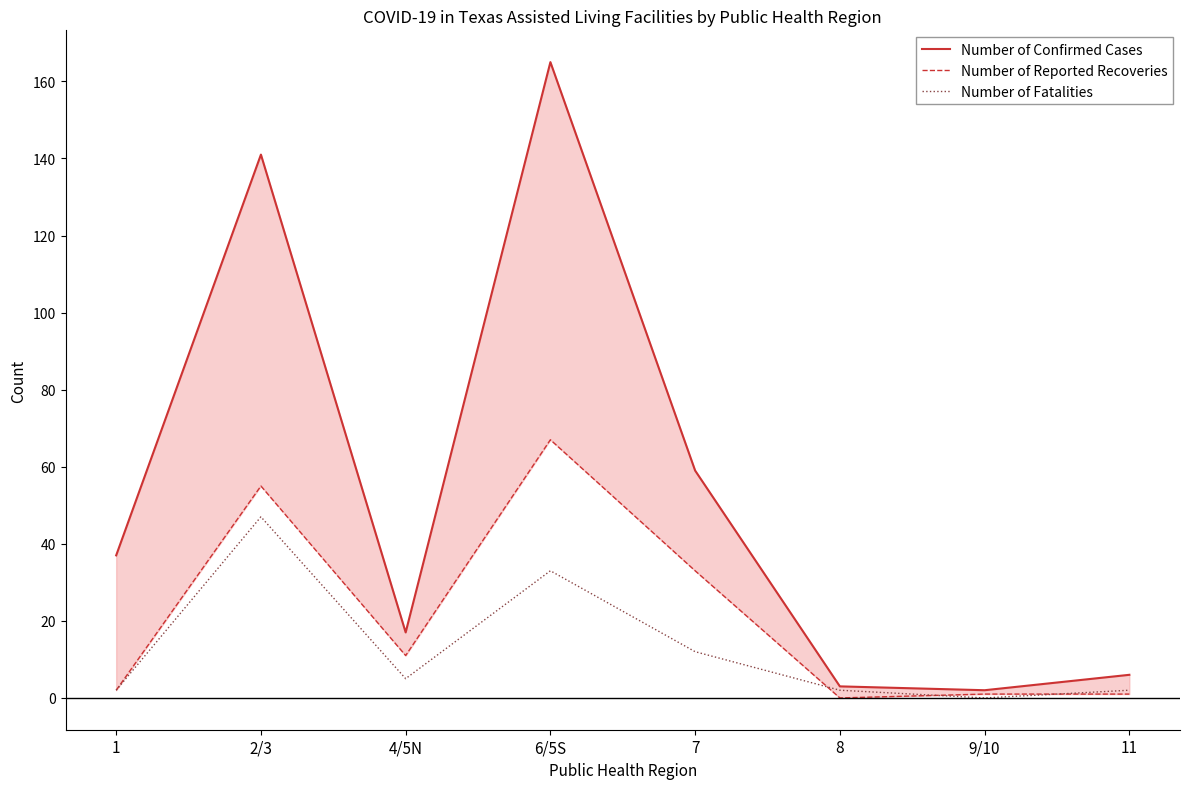

Which category has the highest value in the Number of Reported Recoveries series?

6/5S